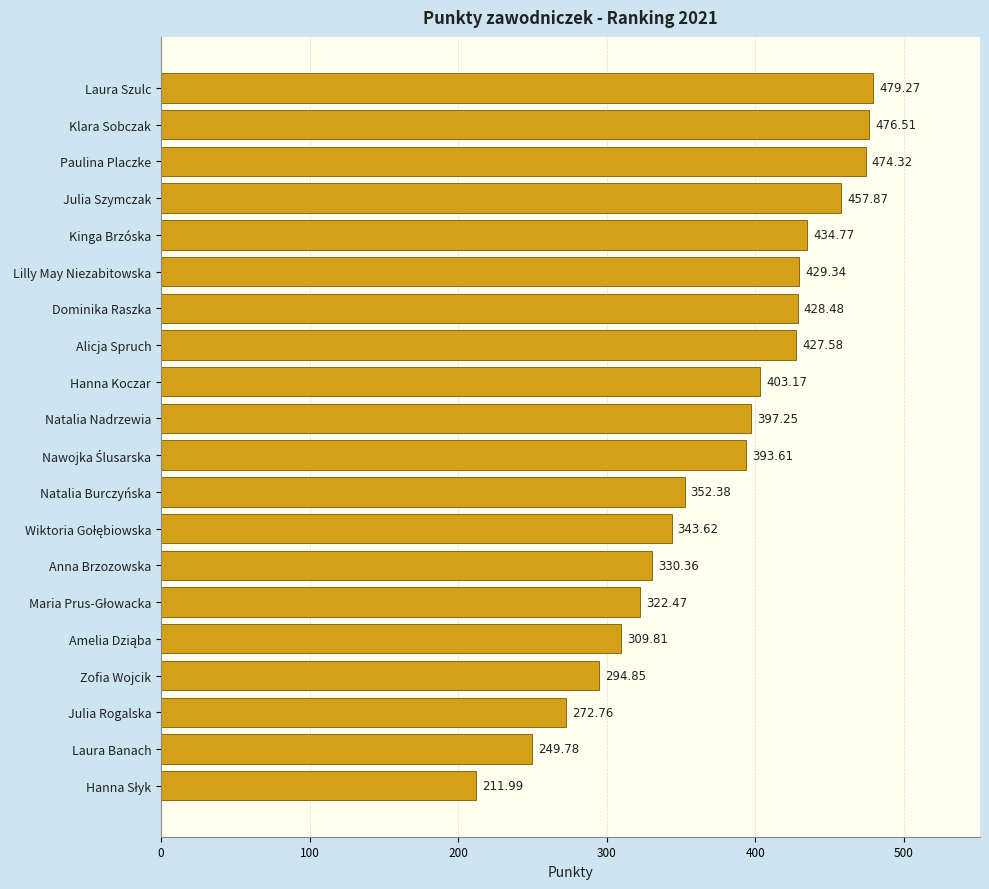

What is the change in value from Laura Szulc to Natalia Nadrzewia?

-82.0